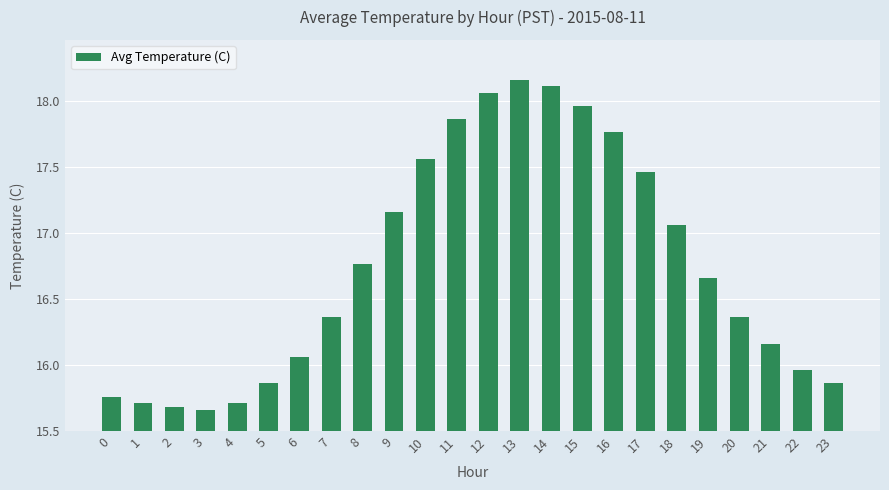

Are the bars grouped side by side (vs. stacked)?

No